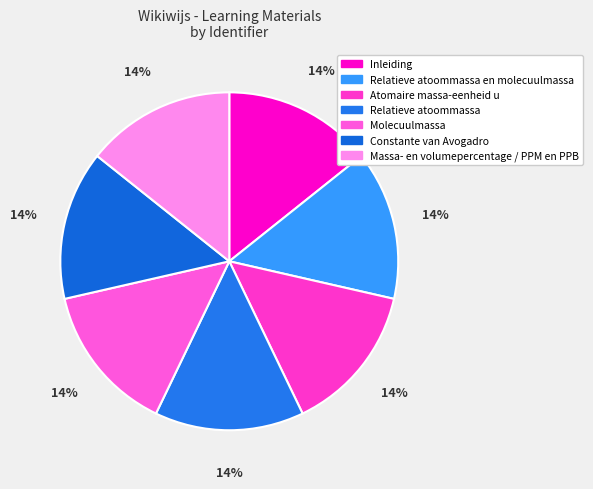

How many segments does this pie chart have?

7